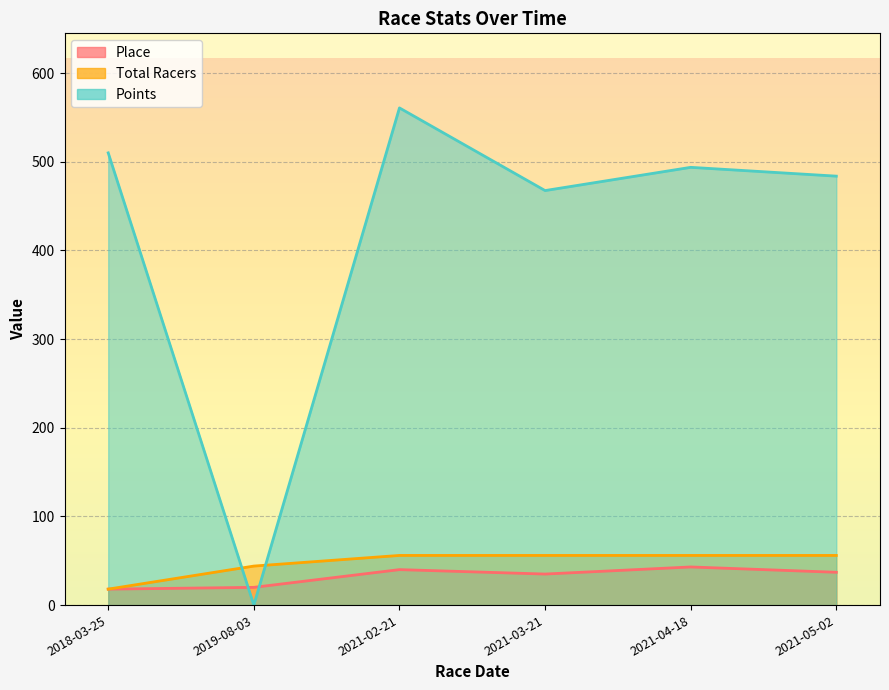

In Points, how many points are higher than both neighbors (excluding endpoints)?

2